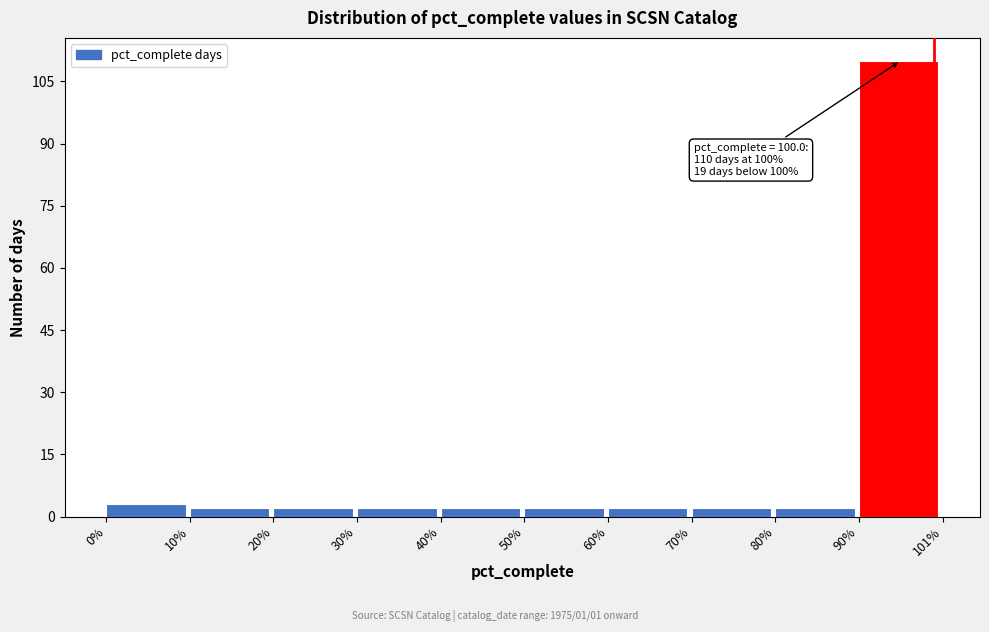

Over which range of the x-axis is the bar tallest?

90% to 101%